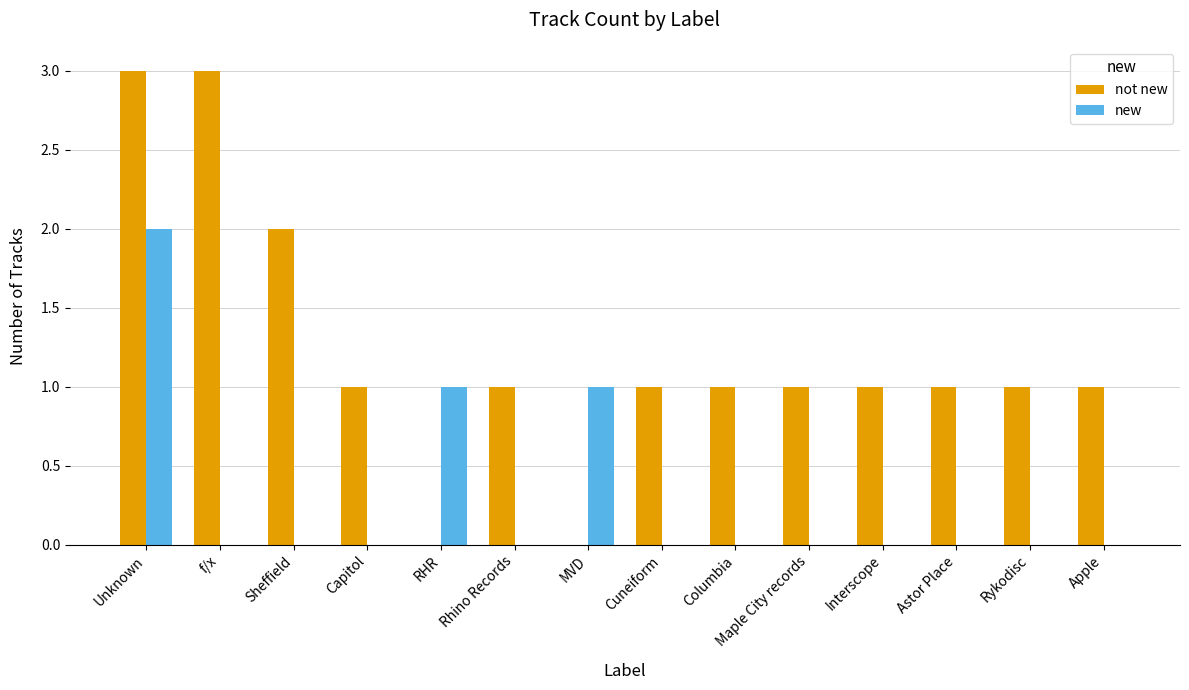

What are all the series names shown in the legend?

not new, new